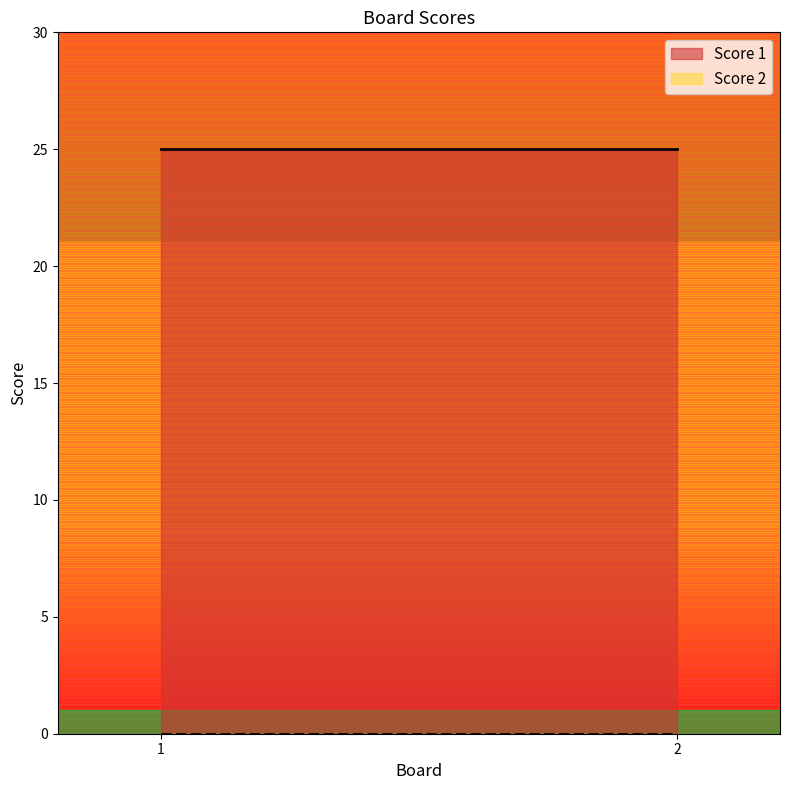

Reading left to right, extract all data points from this chart.

Score 1: 25	25
Score 2: 0	0